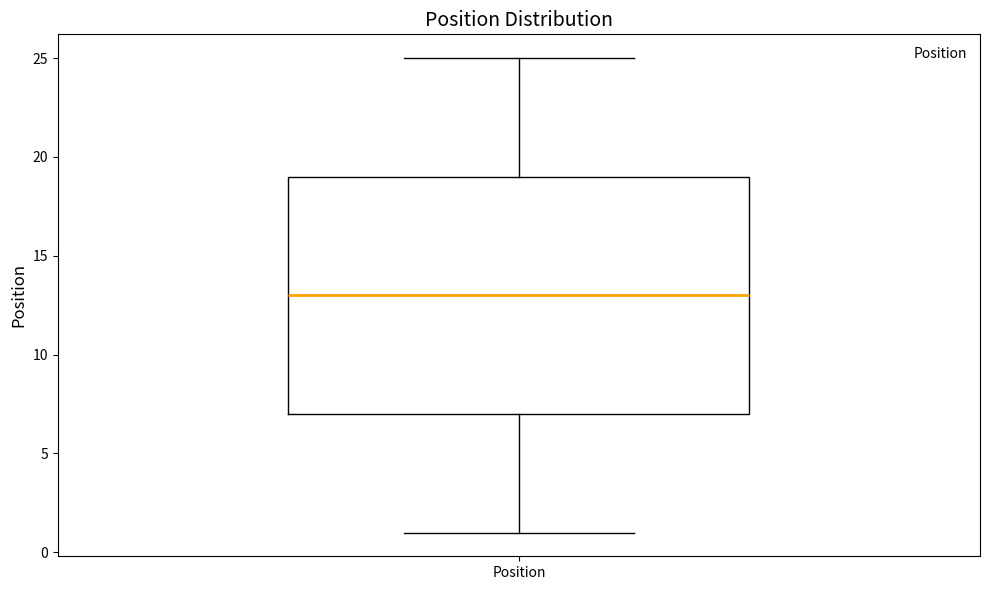

Read this box plot against the y-axis: the position of the median line, the range covered by the box, and the ends of both whiskers. The values are not printed on the chart, so give them approximately, as read against the axis.

median 13, box 7 to 19, whiskers 1 to 25